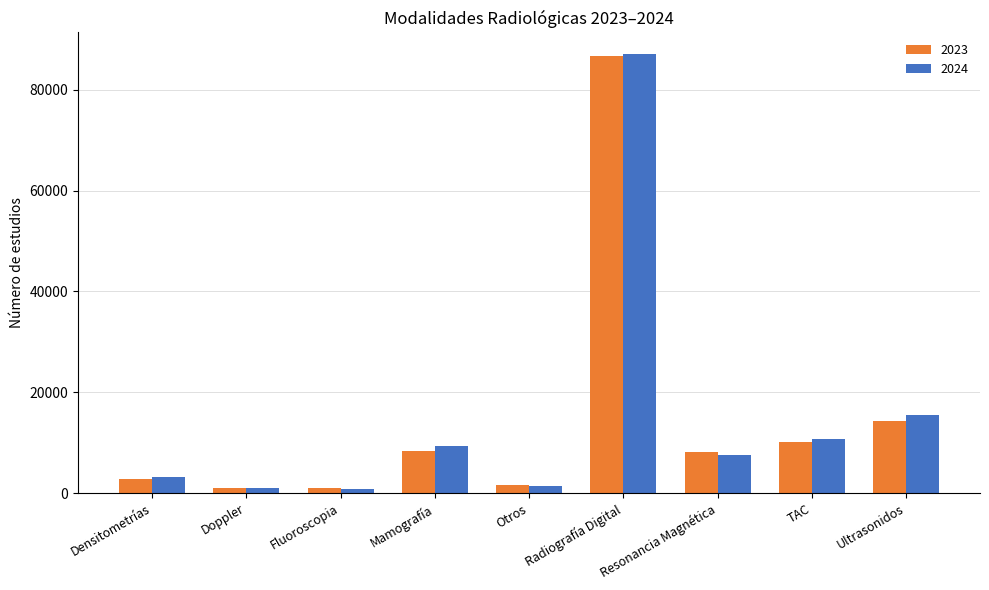

How many bars are there in total?

18